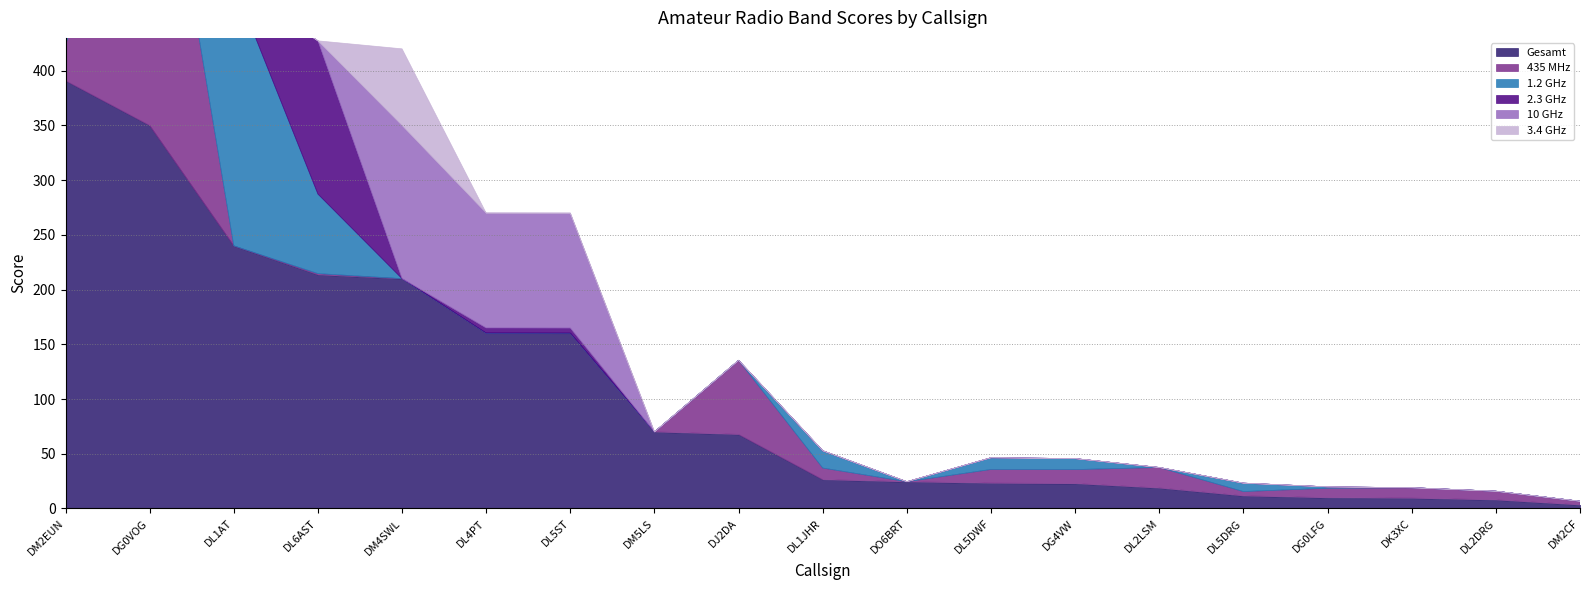

Is it true that 1.2 GHz equals 122.8 at DG0VOG?

False